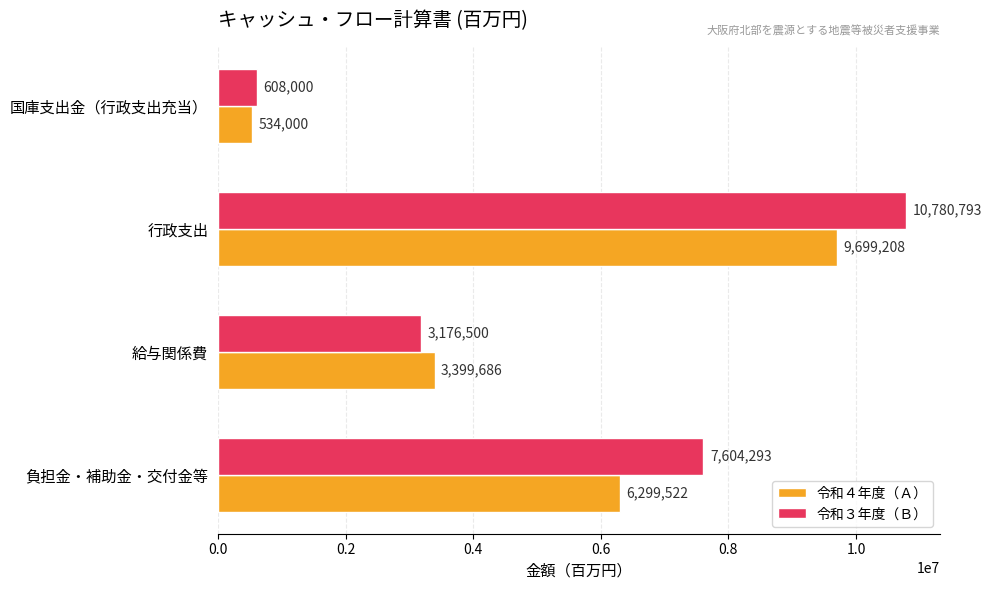

What is the lowest value of the 令和３年度（Ｂ） series?

608000